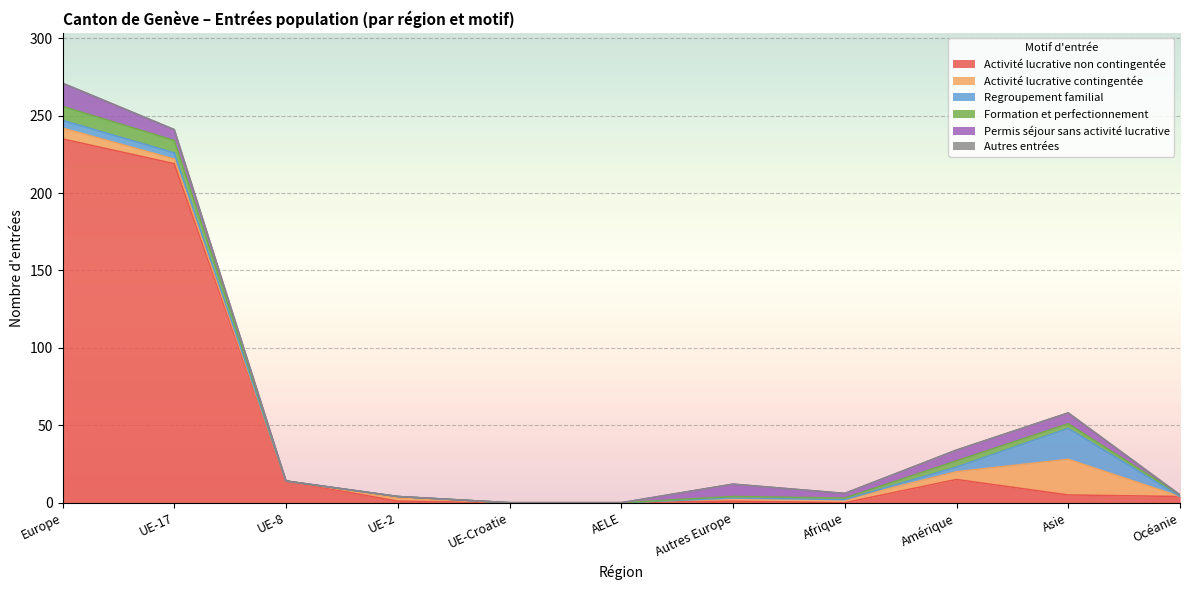

Where does the Activité lucrative non contingentée series first go above 4?

Europe